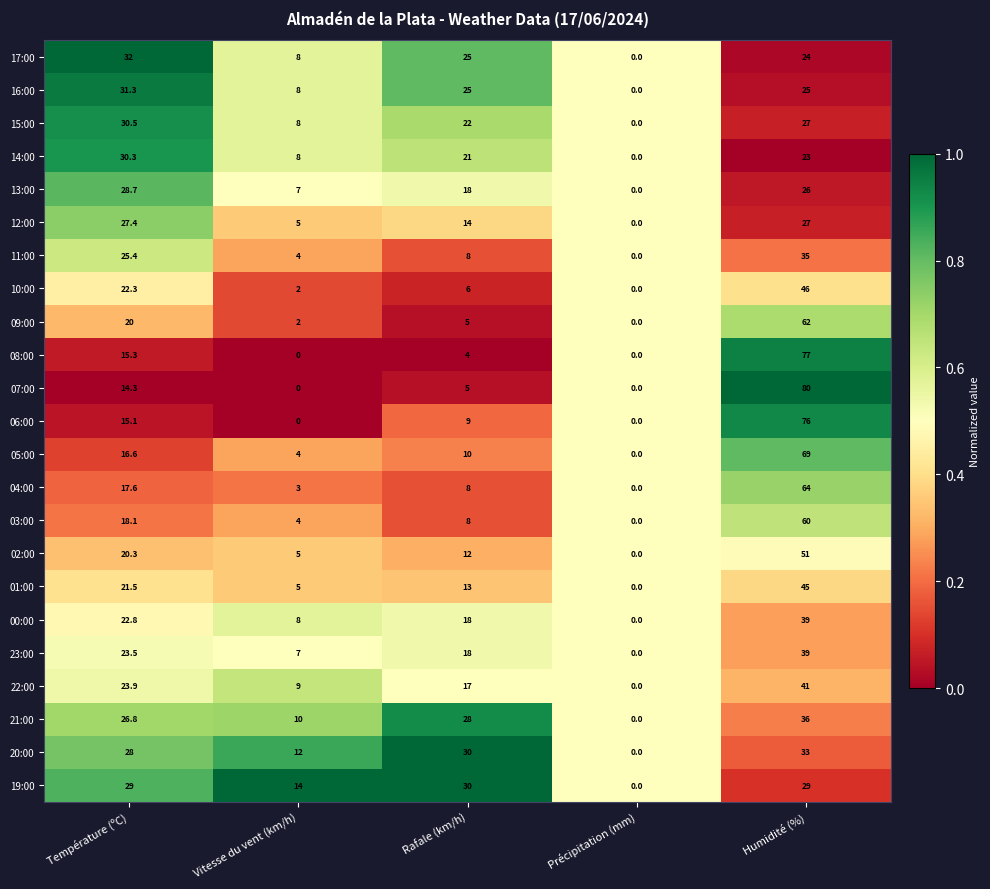

At which category does the chart reach its peak across all series?

Humidité (%)